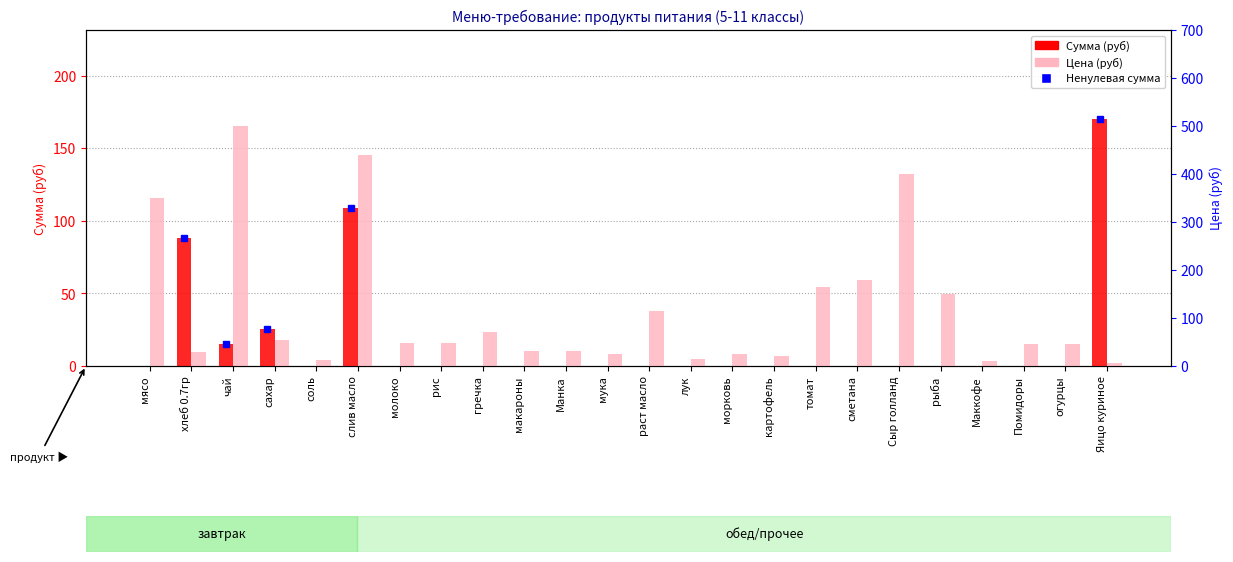

Reading left to right, what are all the values shown in this chart?

Сумма (руб): 0.0	88.6	15.5	25.6	0.0	108.8	0.0	0.0	0.0	0.0	0.0	0.0	0.0	0.0	0.0	0.0	0.0	0.0	0.0	0.0	0.0	0.0	0.0	170.5
Цена (руб): 350.0	28.6	500.0	55.0	12.0	438.9	47.0	47.0	70.0	32.0	32.0	24.0	115.0	15.0	25.0	20.0	164.3	180.0	400.0	150.0	10.0	45.0	45.0	5.5